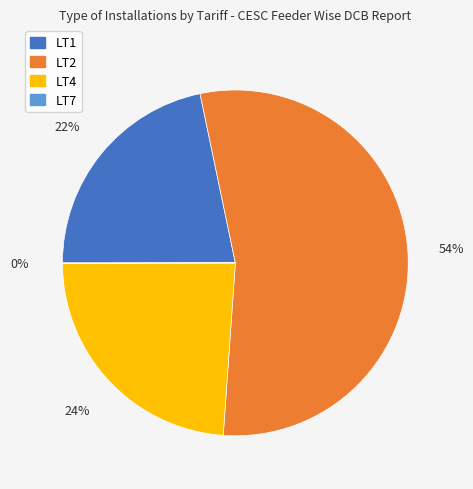

What is the largest slice in the pie chart?

LT2